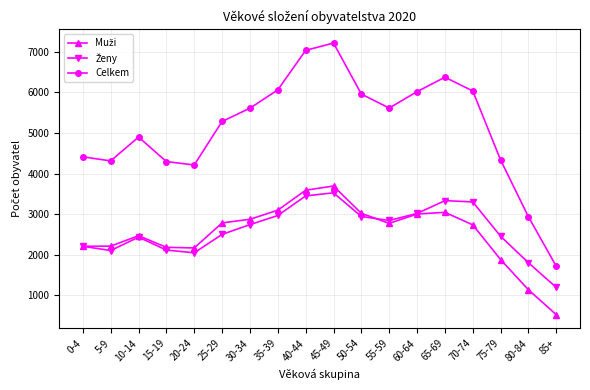

At which label is Celkem closest to 4464?

0-4